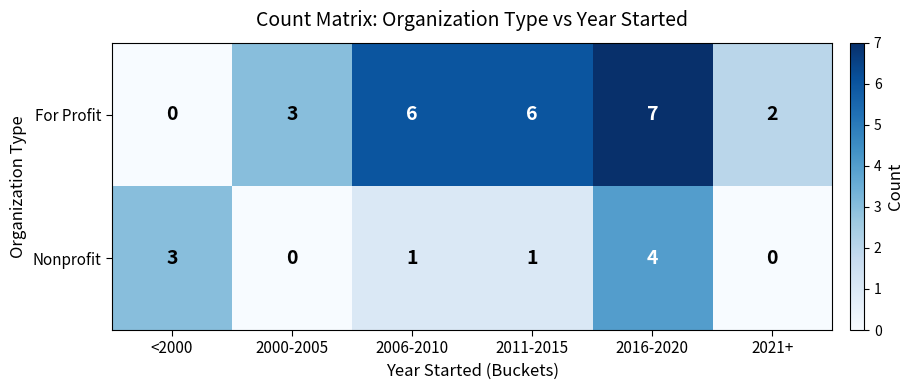

List the series in order of their peak value, highest first.

For Profit, Nonprofit